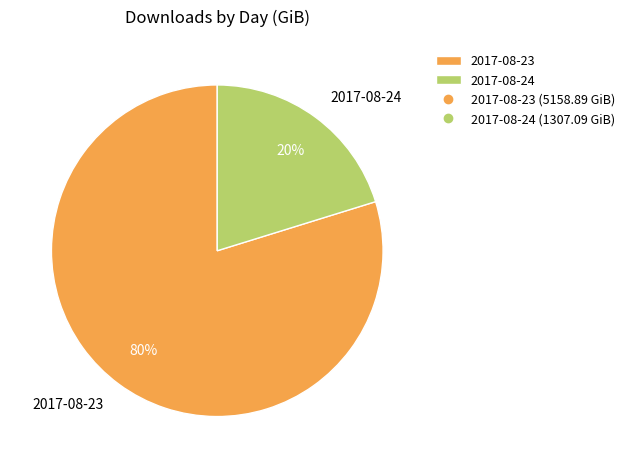

To the nearest percent, what is the difference between the 2017-08-23 and 2017-08-24 slice percentages?

60%